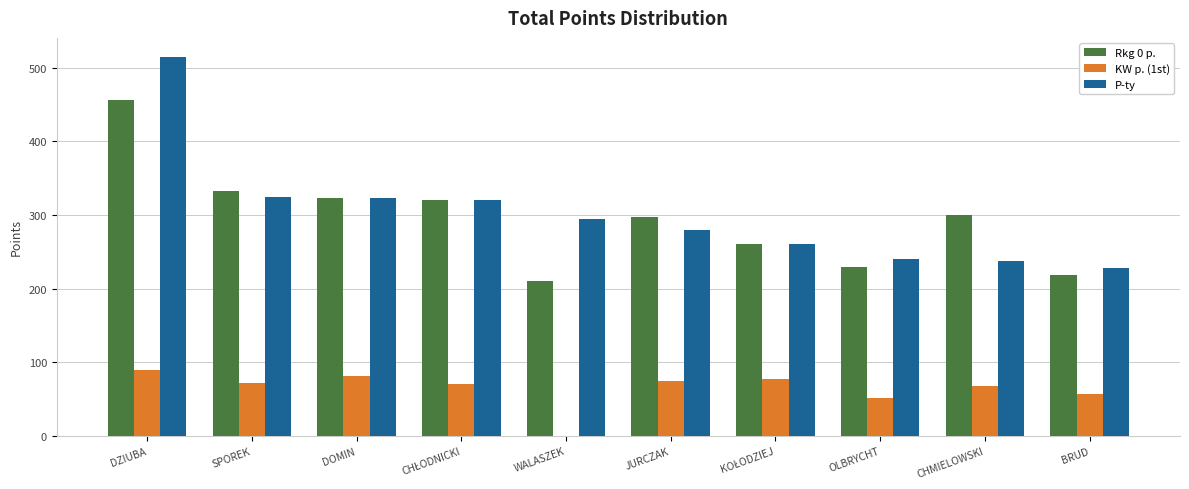

What is the total value across all series at CHMIELOWSKI?

606